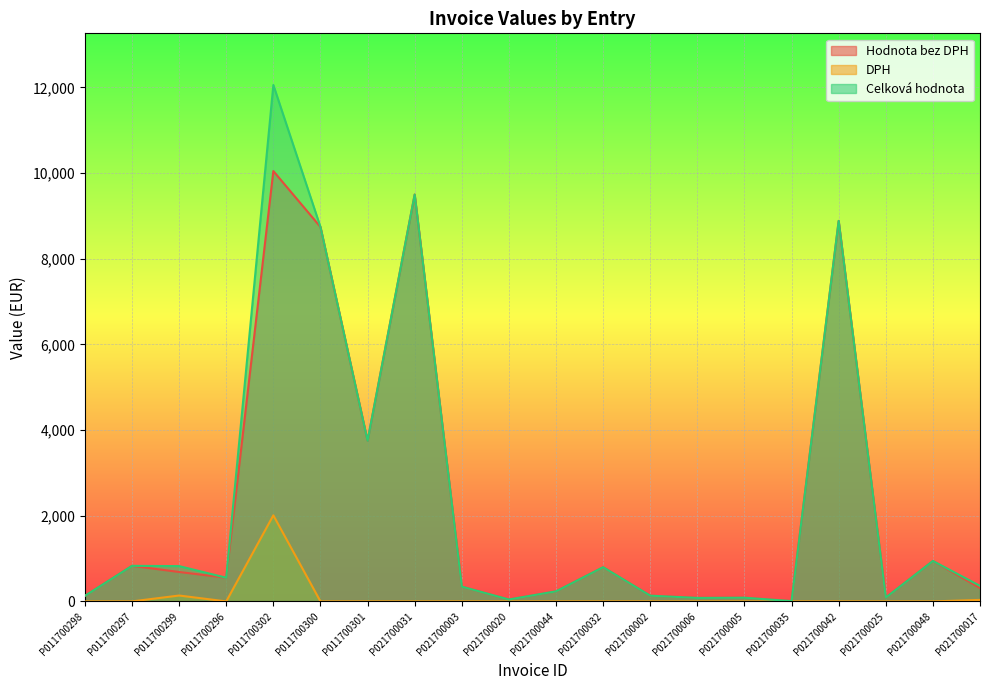

Reading left to right, list all the values displayed in this chart.

Hodnota bez DPH: 129.9	830.2	686.6	553.1	10046.6	8741.6	3750.0	9498.3	344.6	44.7	235.2	798.2	133.9	81.4	86.1	6.7	8882.7	90.3	943.7	313.7
DPH: 0.0	0.0	137.3	0.0	2009.3	0.0	0.0	0.0	0.0	0.0	0.0	0.0	0.0	0.0	0.0	0.0	0.0	0.0	0.0	35.0
Celková hodnota: 129.9	830.2	823.9	553.1	12055.9	8741.6	3750.0	9498.3	344.6	44.7	235.2	798.2	133.9	81.4	86.1	6.7	8882.7	90.3	943.7	362.6